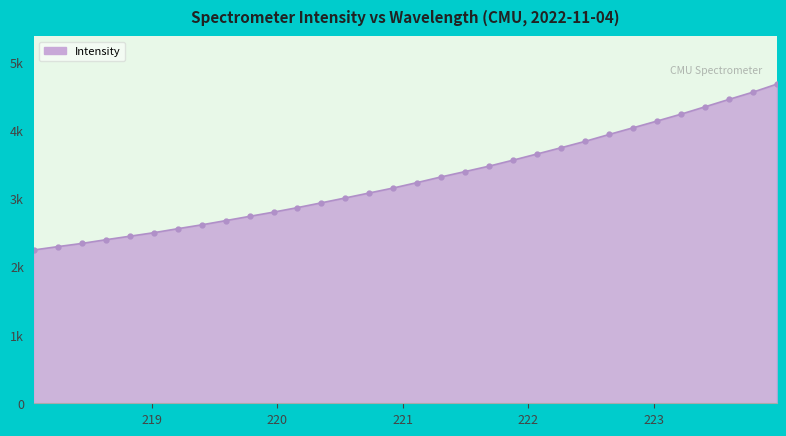

Does the chart have visible grid lines?

No